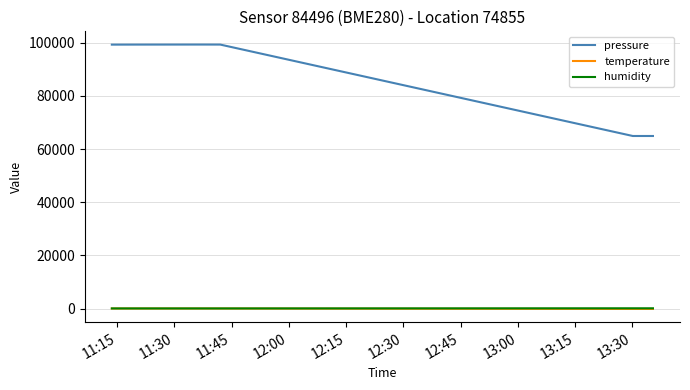

What are all the series names shown in the legend?

pressure, temperature, humidity